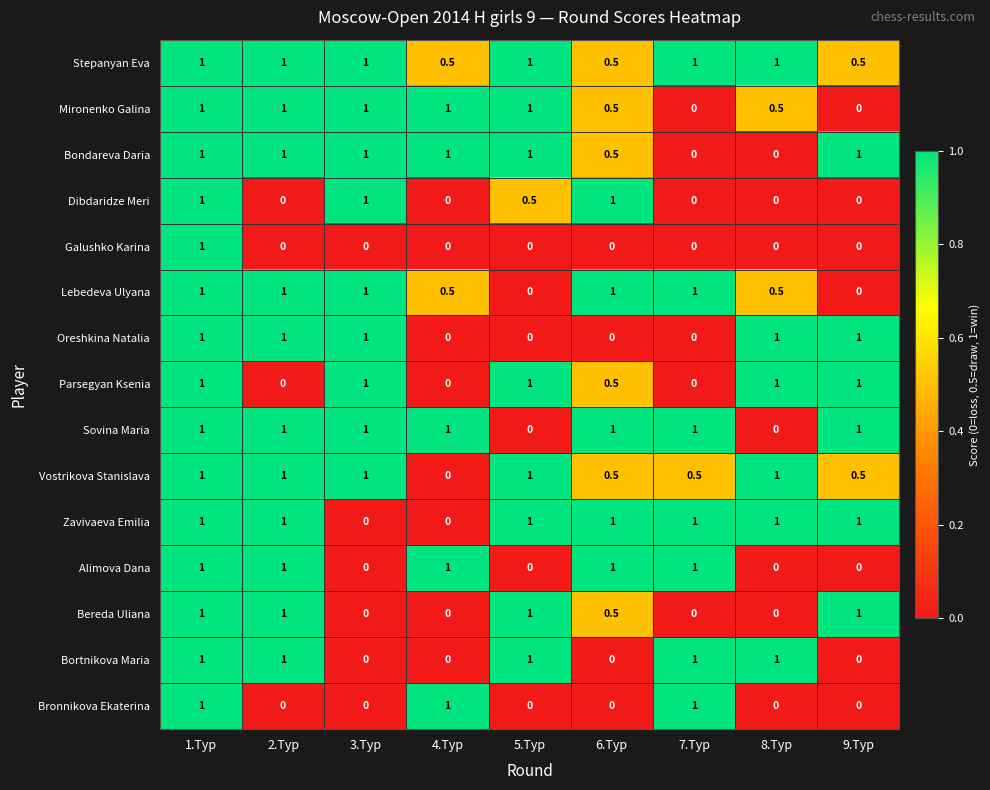

What is the sum of all Mironenko Galina values?

6.0